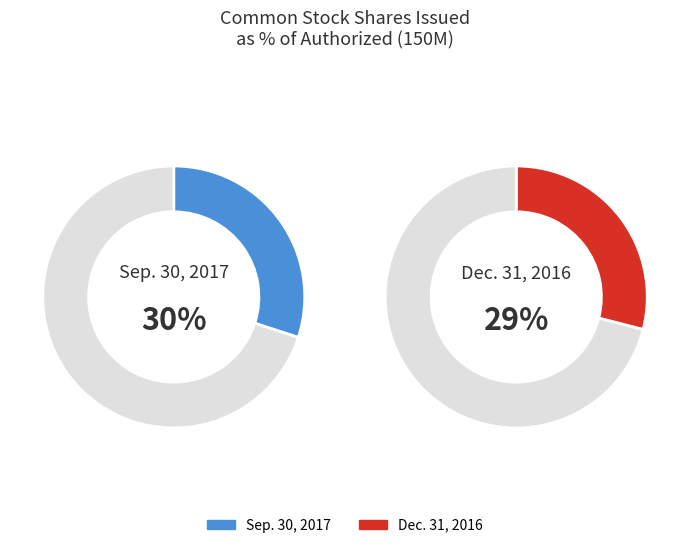

Which slice is the largest?

Sep. 30, 2017